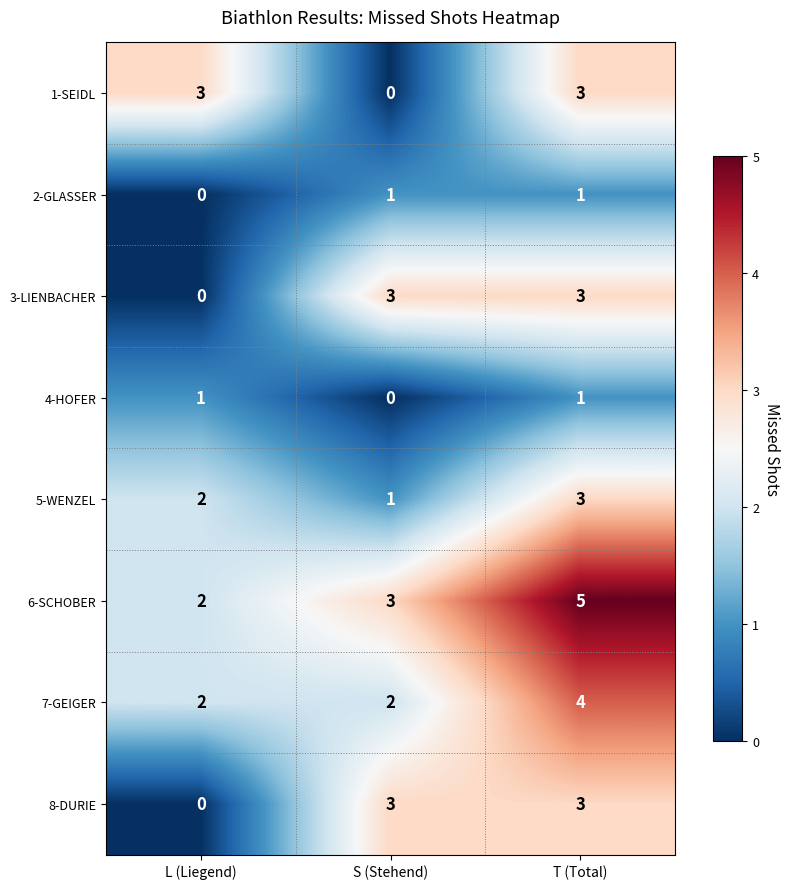

Reading left to right, transcribe all the data shown in this chart.

1-SEIDL: L (Liegend)=3	S (Stehend)=0	T (Total)=3
2-GLASSER: L (Liegend)=0	S (Stehend)=1	T (Total)=1
3-LIENBACHER: L (Liegend)=0	S (Stehend)=3	T (Total)=3
4-HOFER: L (Liegend)=1	S (Stehend)=0	T (Total)=1
5-WENZEL: L (Liegend)=2	S (Stehend)=1	T (Total)=3
6-SCHOBER: L (Liegend)=2	S (Stehend)=3	T (Total)=5
7-GEIGER: L (Liegend)=2	S (Stehend)=2	T (Total)=4
8-DURIE: L (Liegend)=0	S (Stehend)=3	T (Total)=3